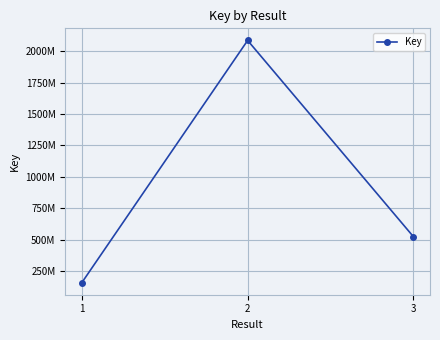

What is the value of the 1st point from the left?

158180652